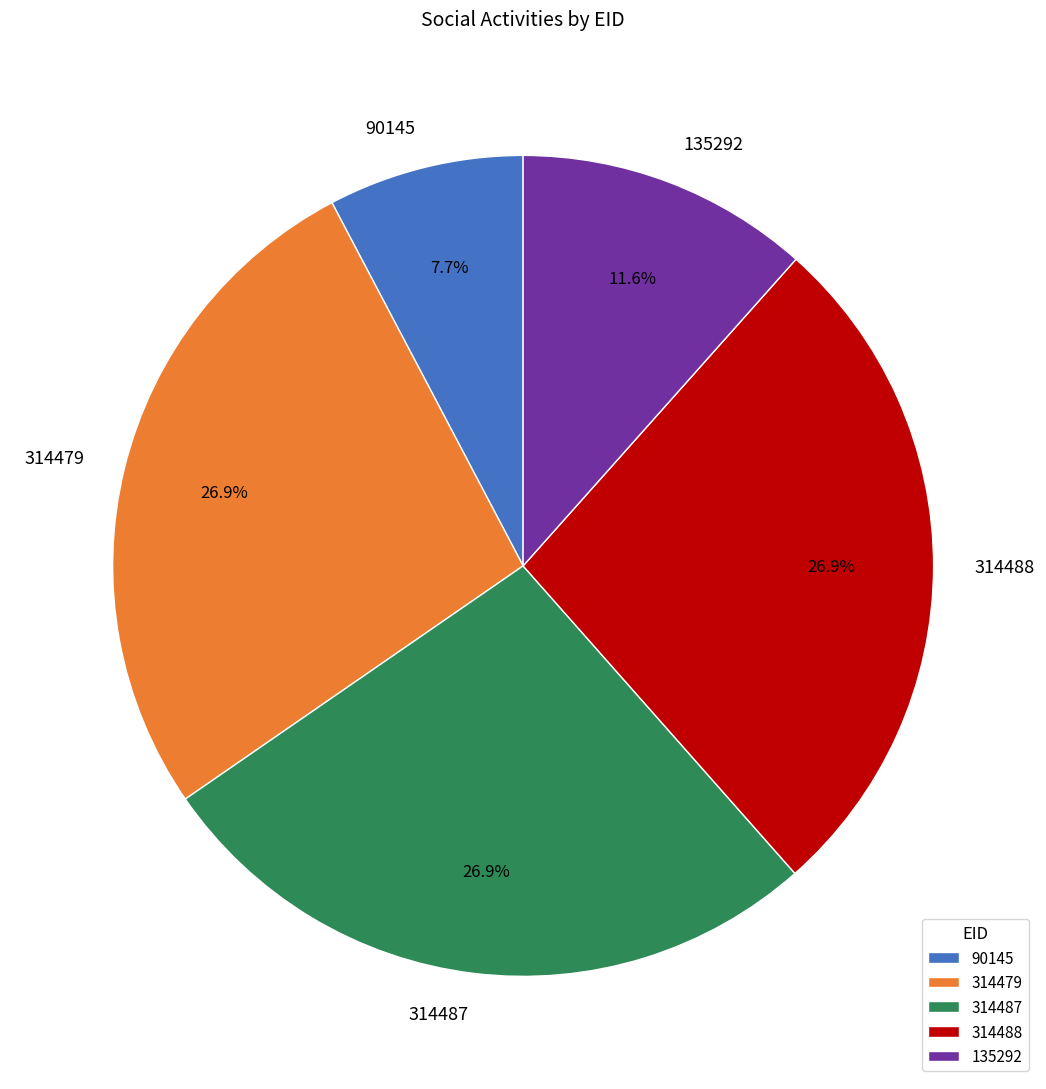

True or false: 90145 accounts for 8% of the total.

True